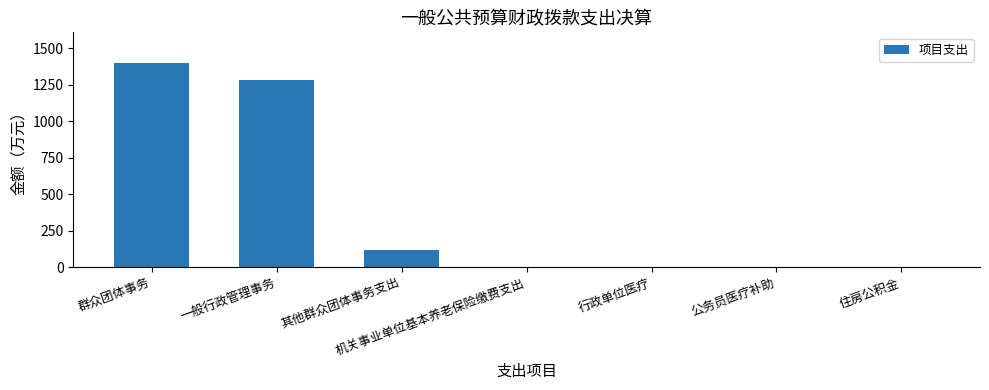

Is it true that the value at 行政单位医疗 is 0.0?

True